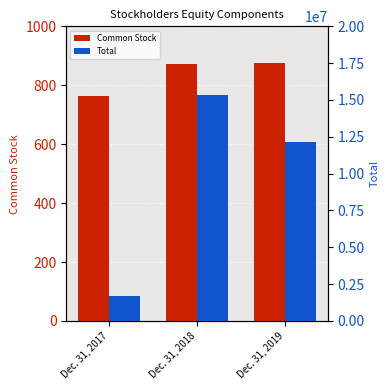

What is the sum of all Total values?

29151064